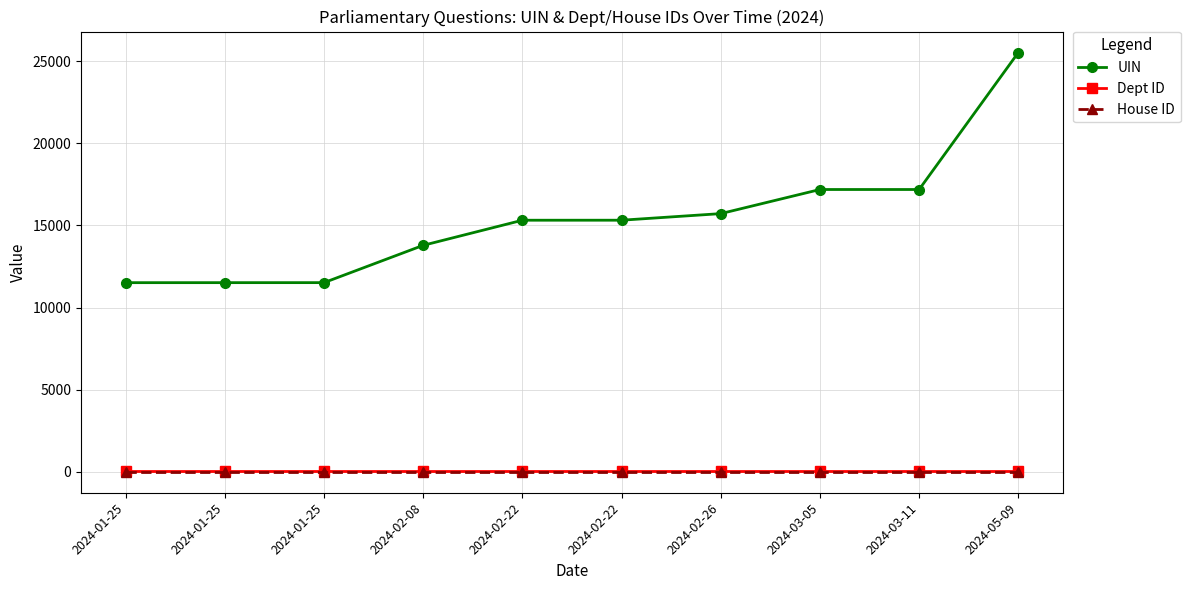

Reading left to right, what are all the values shown in this chart?

UIN: 2024-01-25=11513	2024-01-25=11514	2024-01-25=11515	2024-02-08=13786	2024-02-22=15314	2024-02-22=15315	2024-02-26=15716	2024-03-05=17184	2024-03-11=17184	2024-05-09=25523
Dept ID: 2024-01-25=27	2024-01-25=27	2024-01-25=27	2024-02-08=27	2024-02-22=27	2024-02-22=27	2024-02-26=27	2024-03-05=27	2024-03-11=27	2024-05-09=27
House ID: 2024-01-25=1	2024-01-25=1	2024-01-25=1	2024-02-08=1	2024-02-22=1	2024-02-22=1	2024-02-26=1	2024-03-05=1	2024-03-11=1	2024-05-09=1